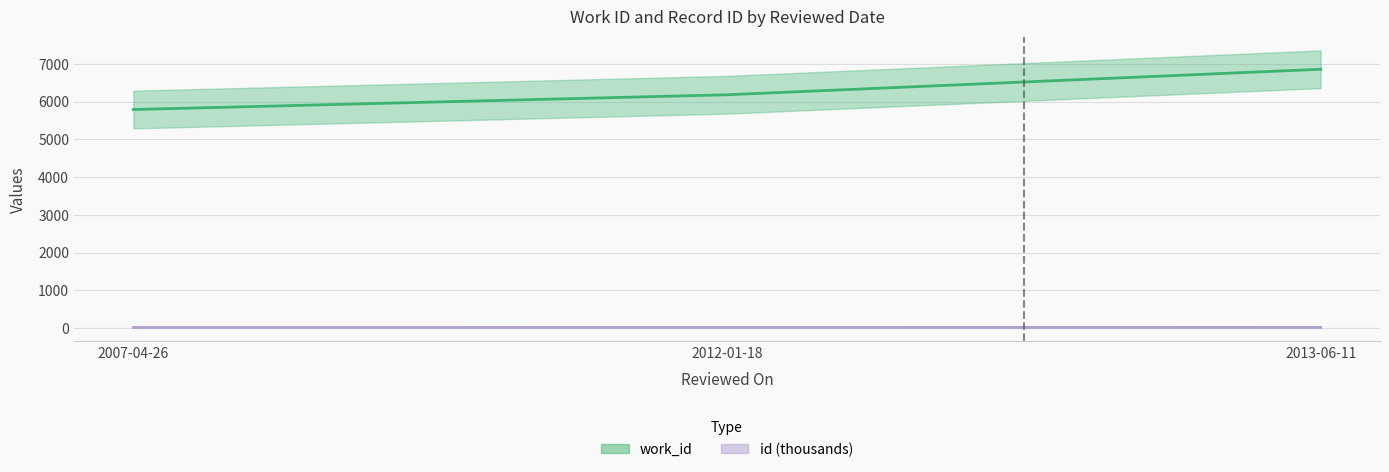

Which category has the highest value in the work_id series?

2013-06-11